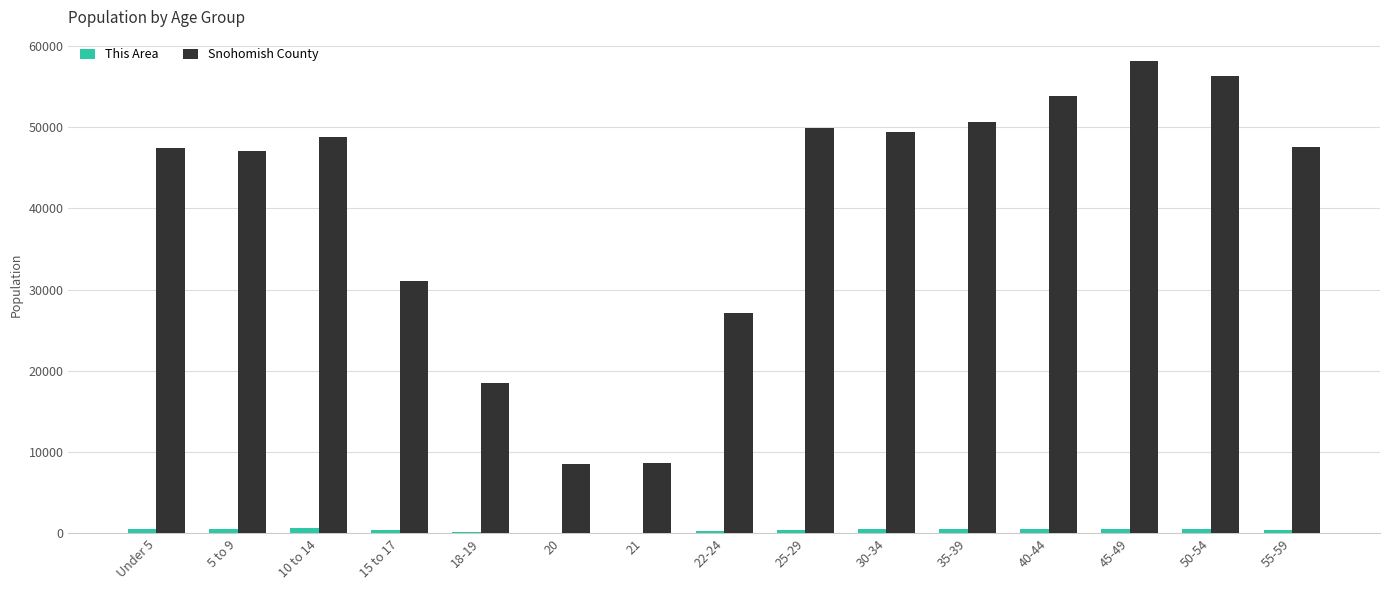

What is the greatest value displayed?

58168